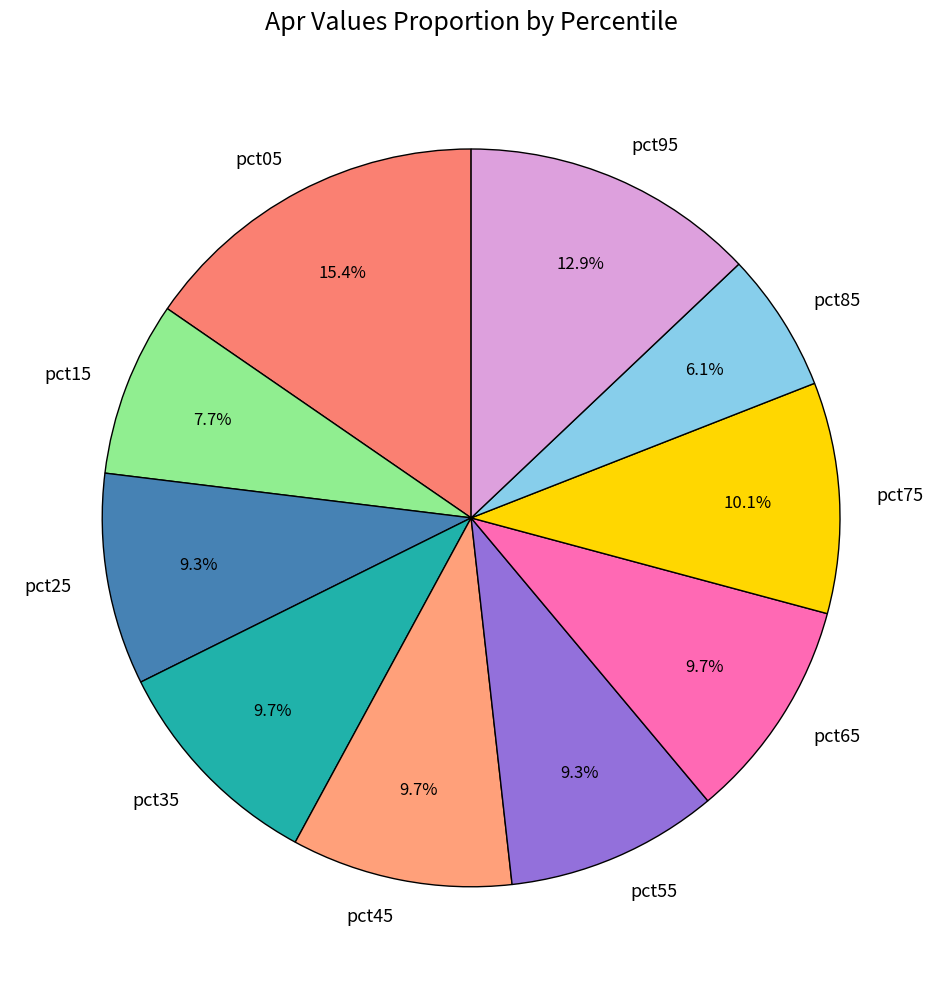

Does pct35 account for over 50% of the chart?

No